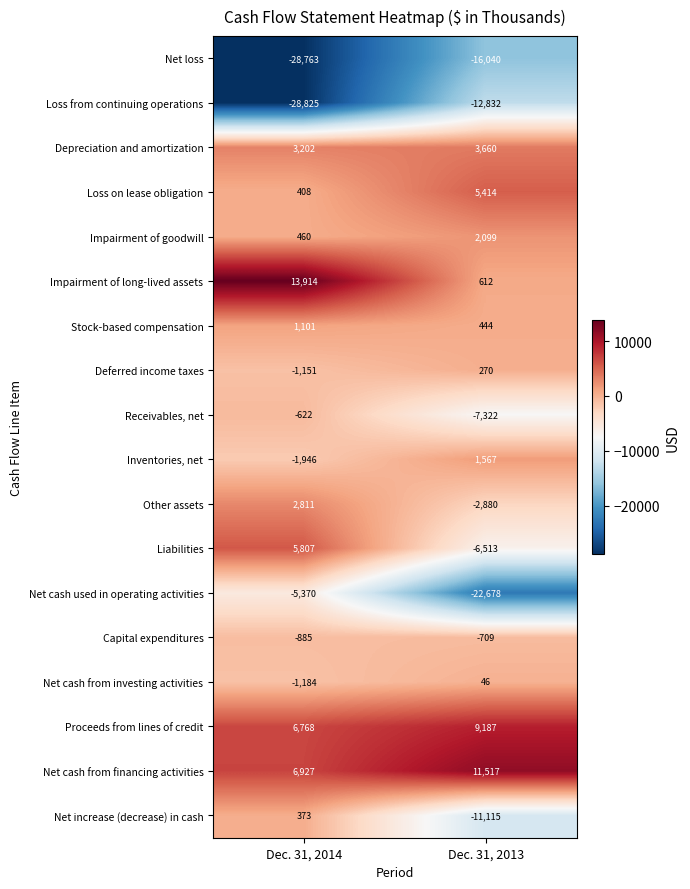

At which label is Net cash from investing activities closest to -569?

Dec. 31, 2014